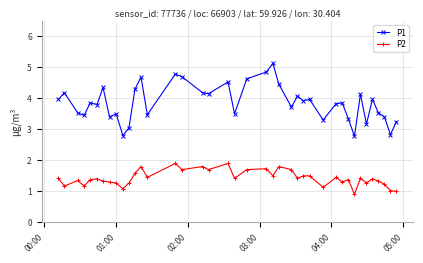

Which series has the largest total across all categories?

P1